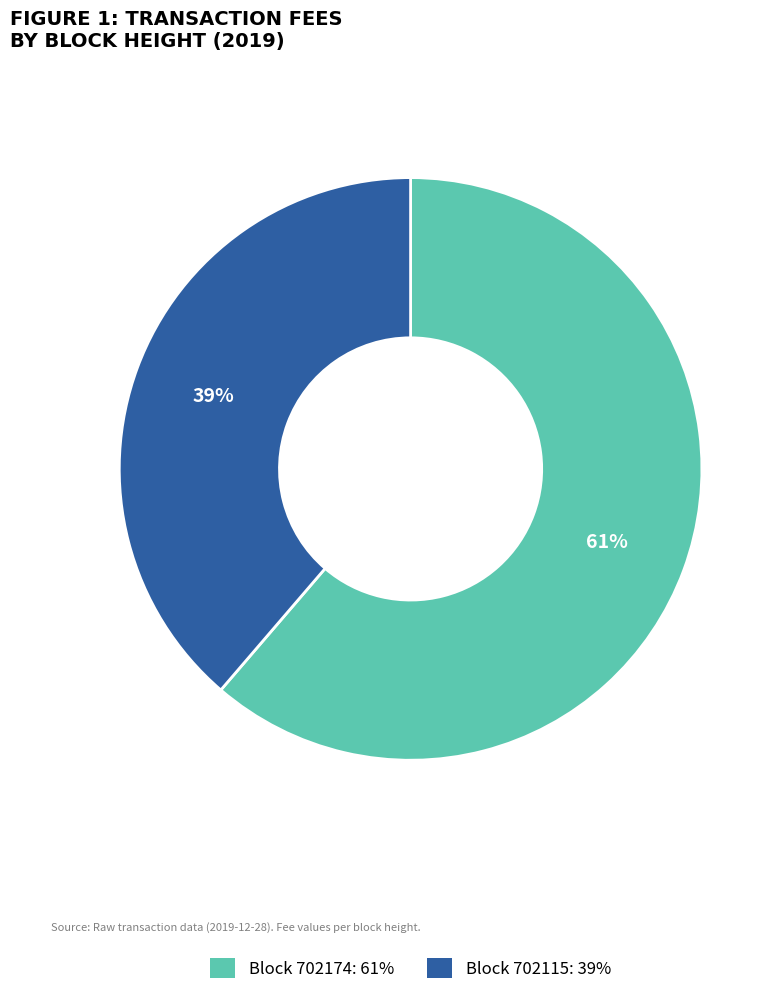

Does any single category account for the majority?

Yes